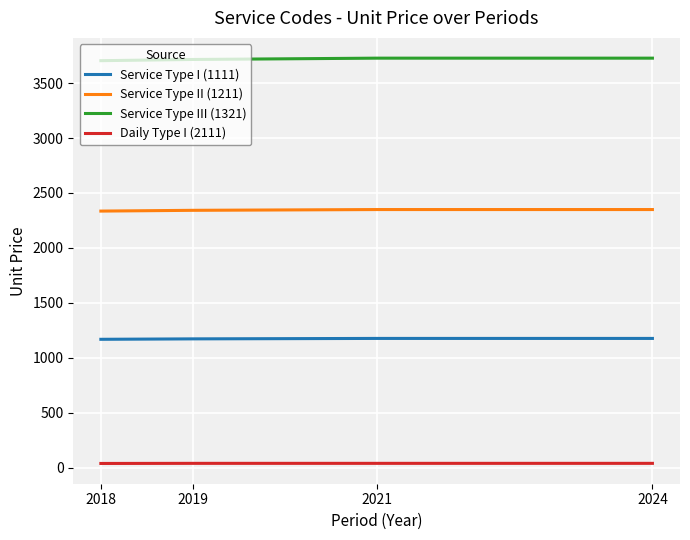

The Service Type I (1111) series shows 1632 at 2021. True or false?

False